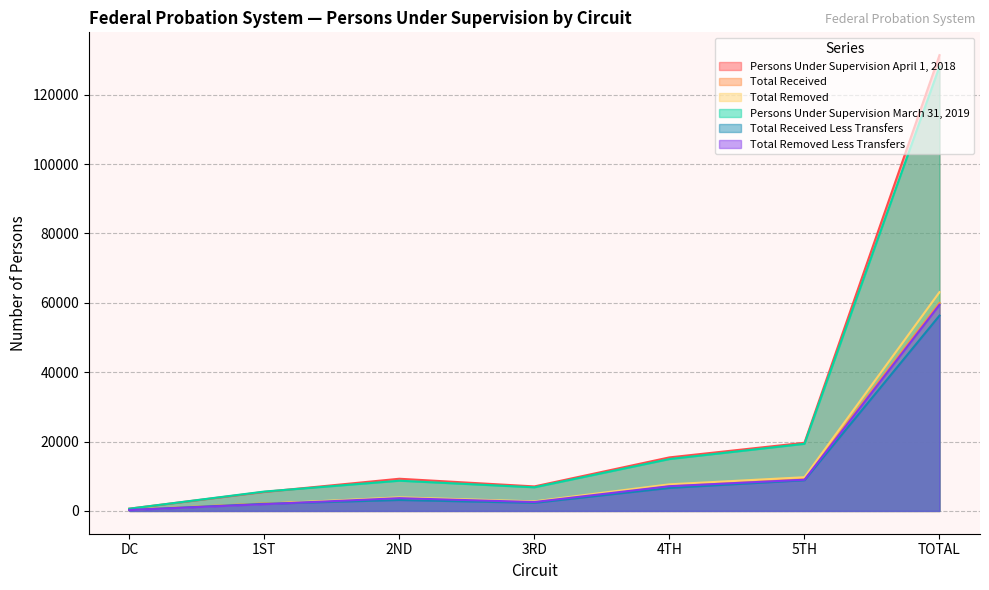

What is the label of the 6th point from the left?

5TH